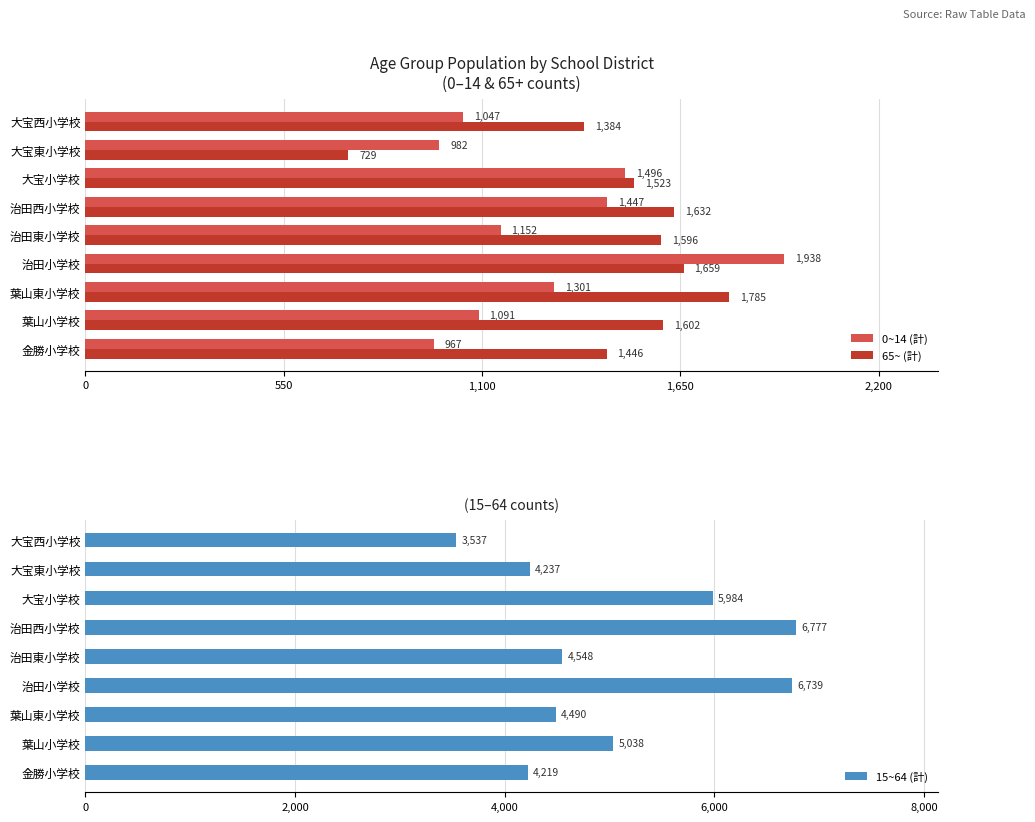

Rank the series by their maximum value, from lowest to highest.

65~ (計), 0~14 (計), 15~64 (計)